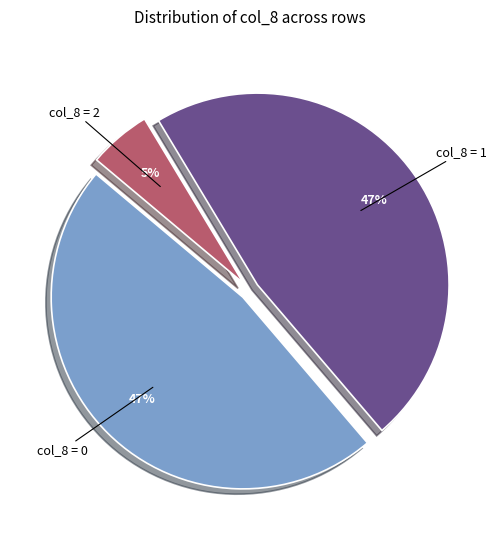

To the nearest percent, what is the difference between the largest and smallest slice percentages?

42%